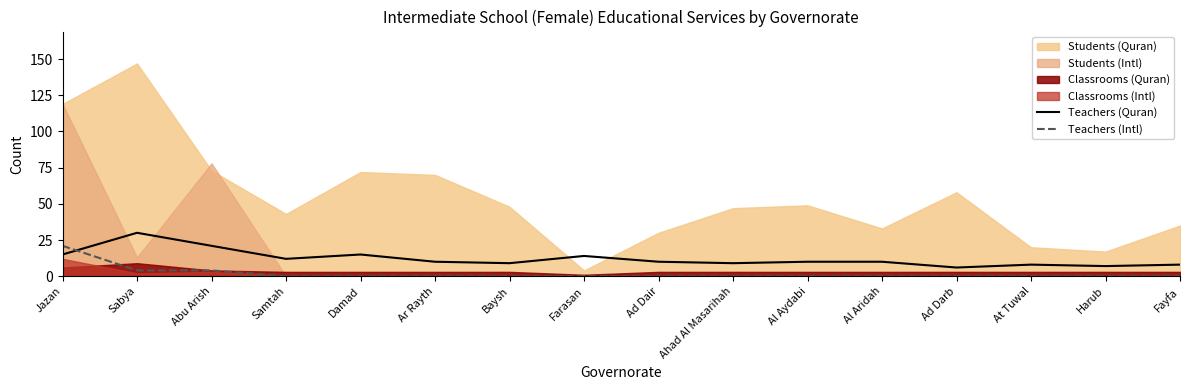

The Teachers (Intl) series shows -10 at Al Aridah. True or false?

False